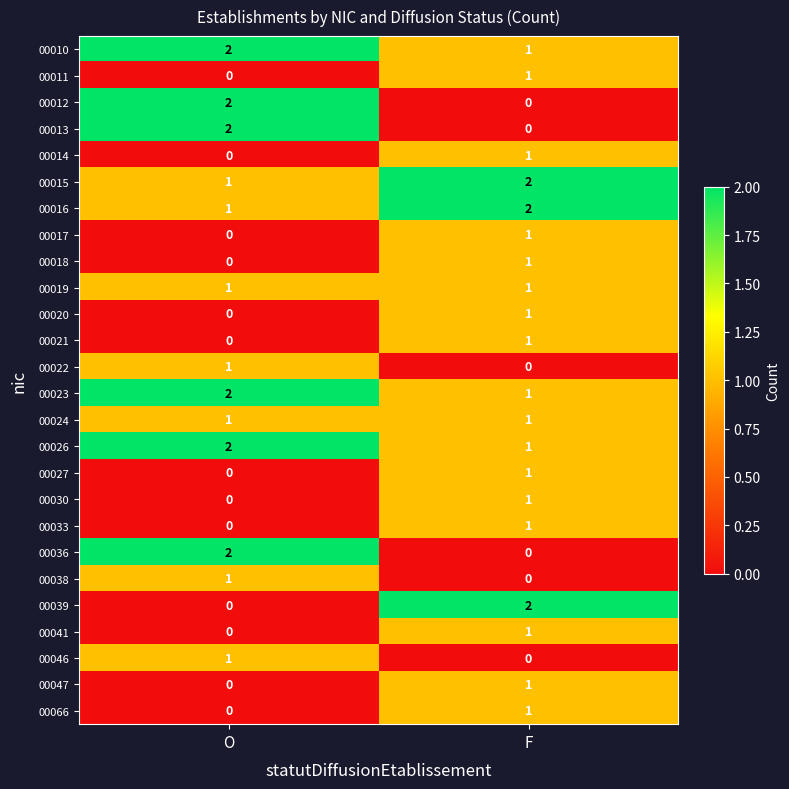

What is the total value across all series at O?

19